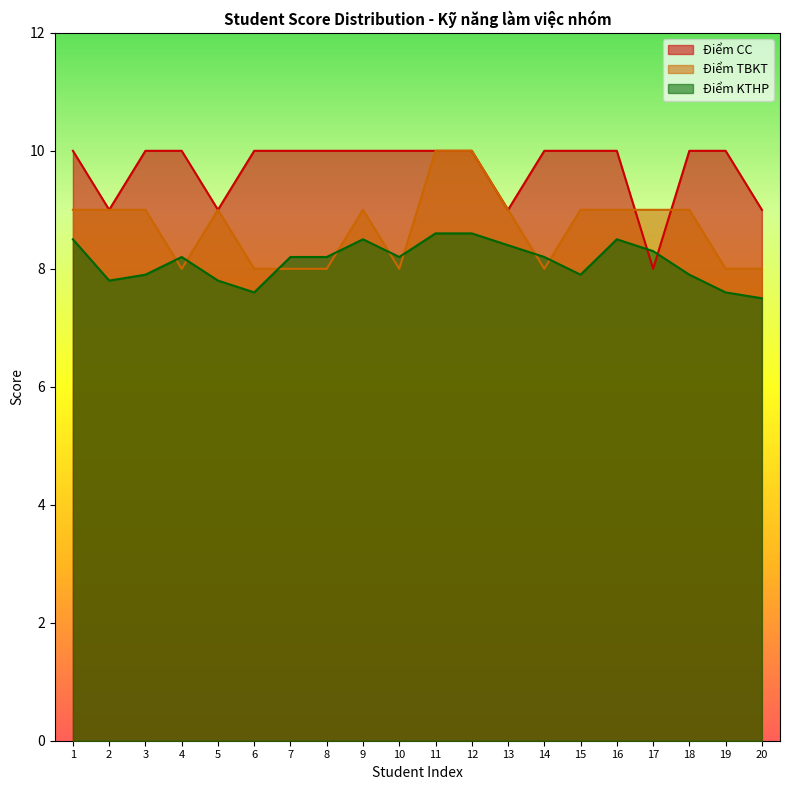

Where is the first local minimum for Điểm KTHP?

2